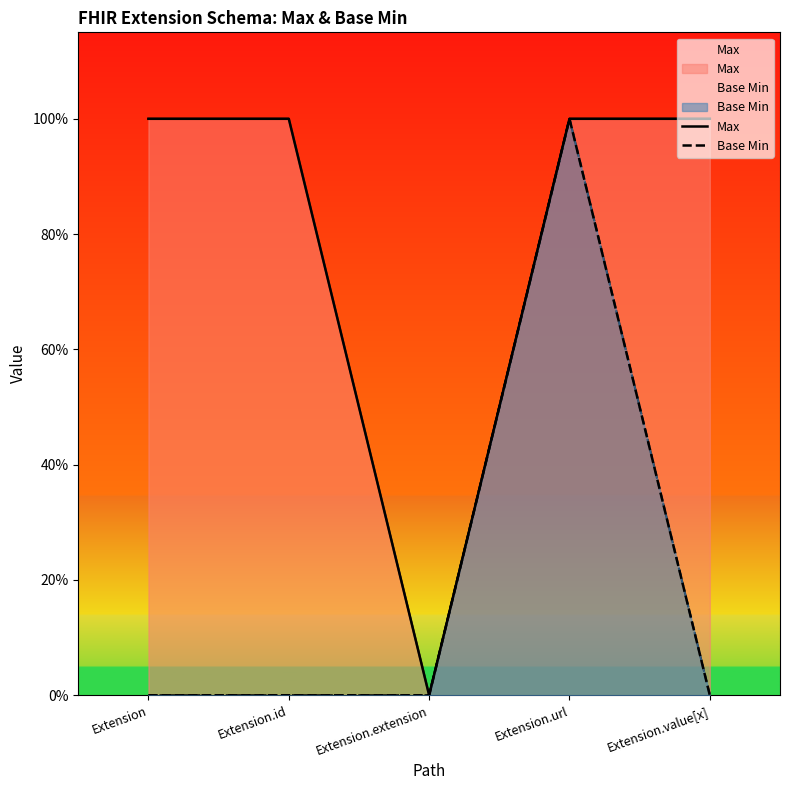

At which category does Base Min reach its first local peak?

Extension.url